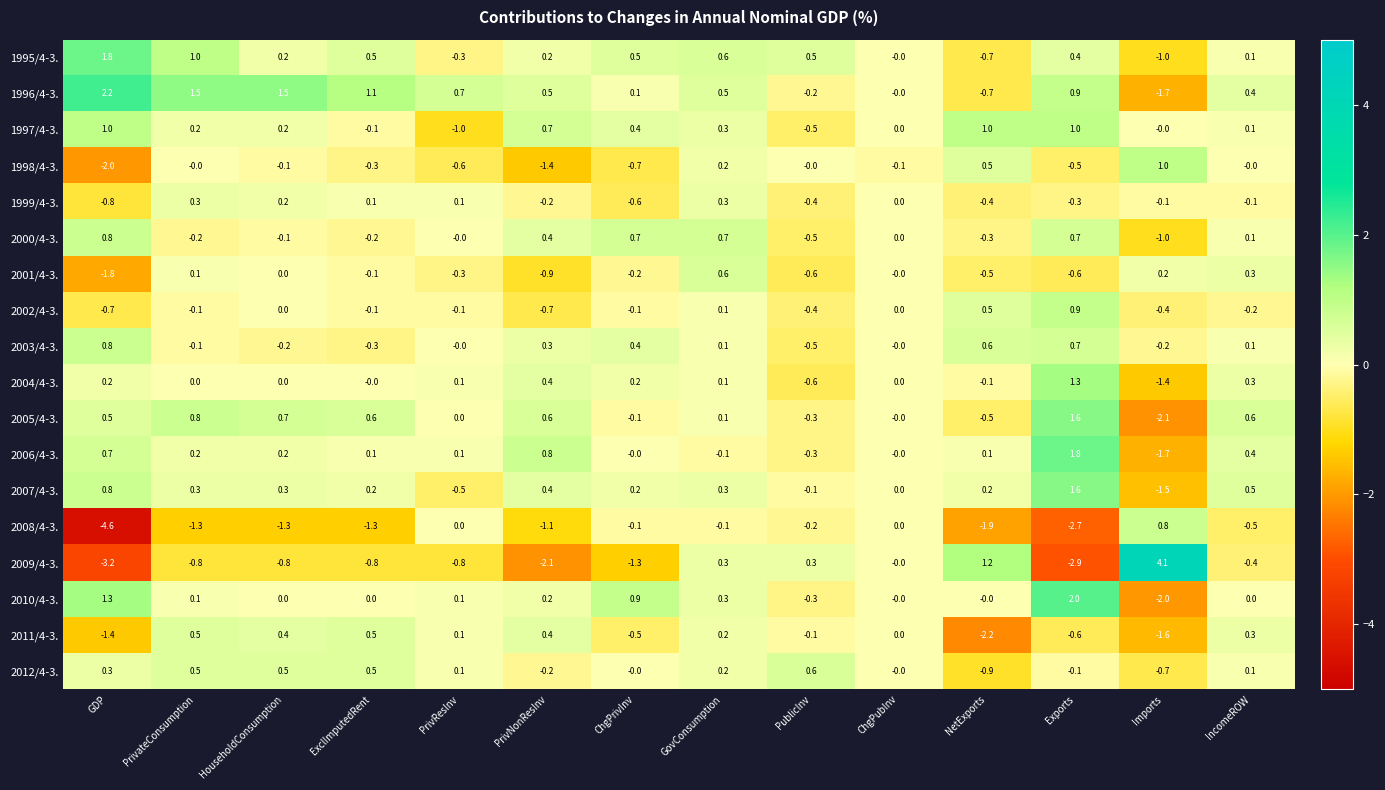

The 2007/4-3. series shows 0.3 at HouseholdConsumption. True or false?

True